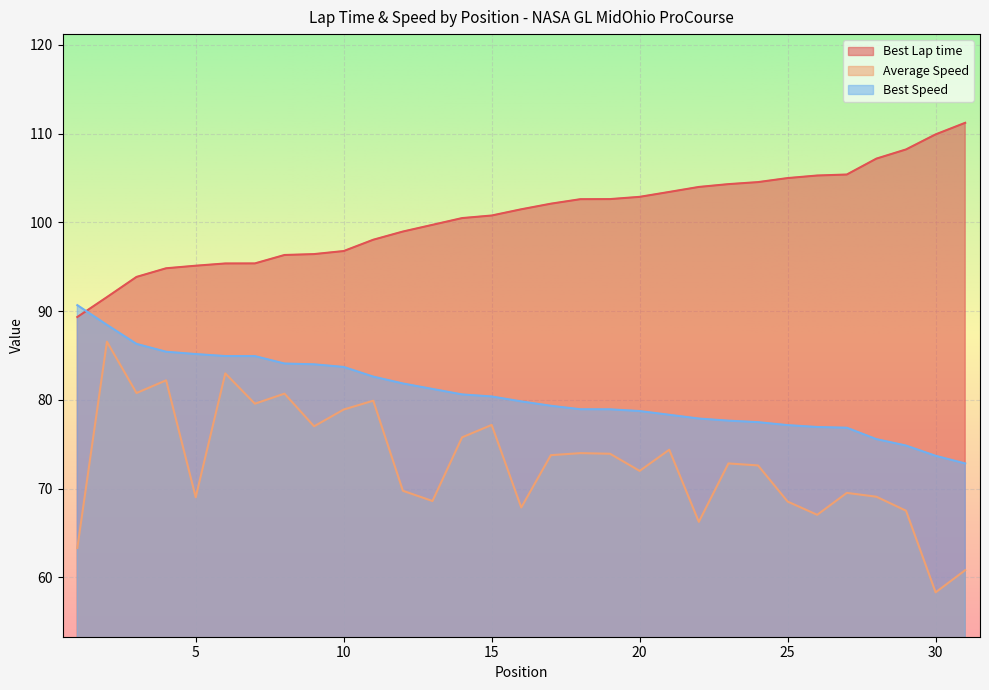

Between 17 and 27, which is larger?

27